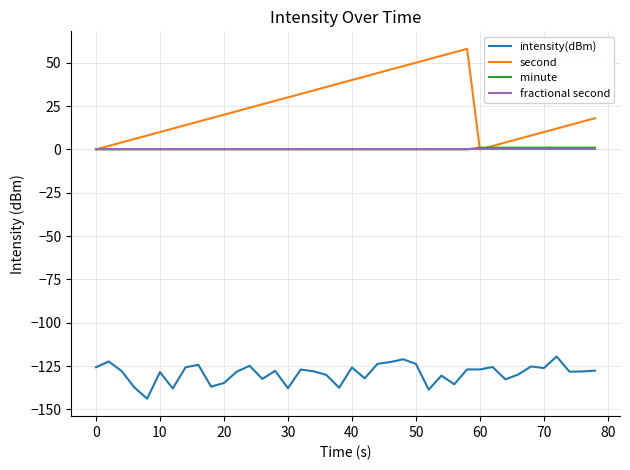

True or false: intensity(dBm) and fractional second cross at least once.

False